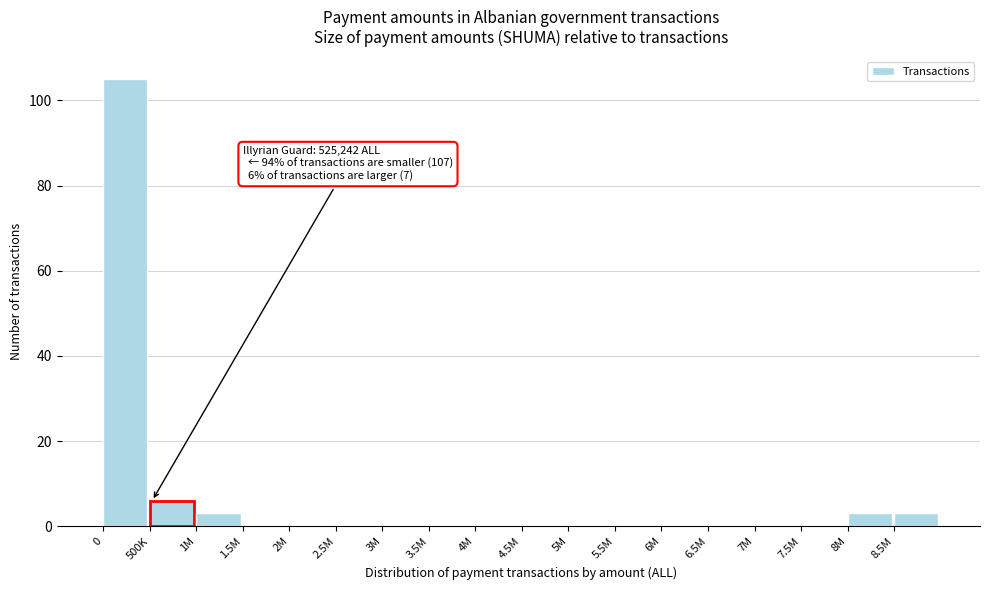

Reading left to right, transcribe all the data shown in this chart.

0=105	500K=6	1M=3	1.5M=0	2M=0	2.5M=0	3M=0	3.5M=0	4M=0	4.5M=0	5M=0	5.5M=0	6M=0	6.5M=0	7M=0	7.5M=0	8M=3	8.5M=3